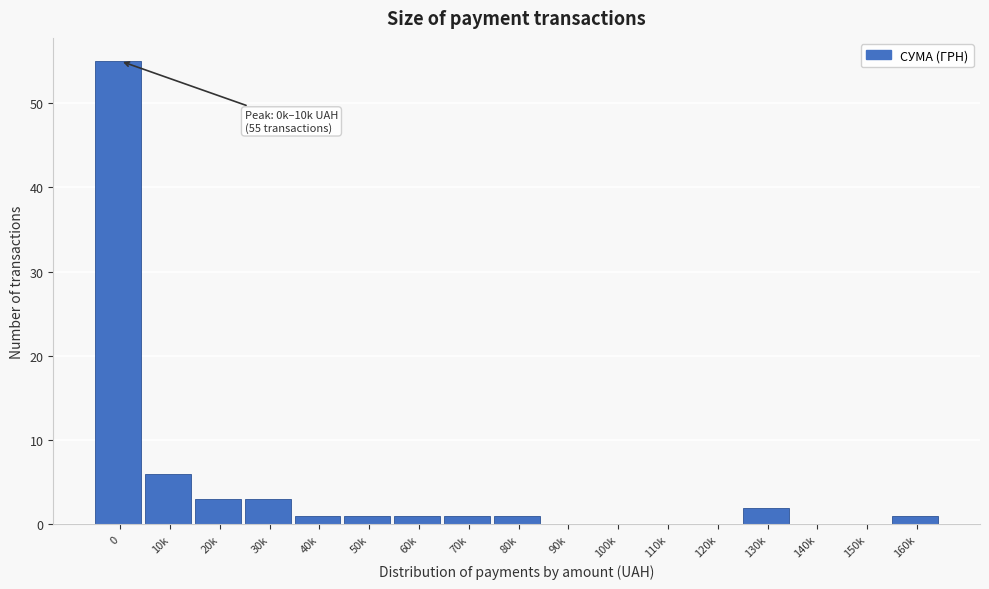

Reading right to left, list all the values displayed in this chart.

160k=1	150k=0	140k=0	130k=2	120k=0	110k=0	100k=0	90k=0	80k=1	70k=1	60k=1	50k=1	40k=1	30k=3	20k=3	10k=6	0=55